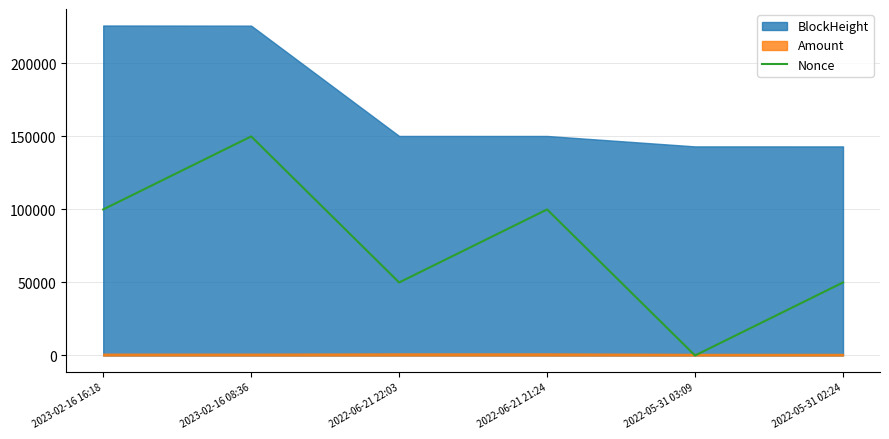

Count the values in the range 50000 to 100000.

4